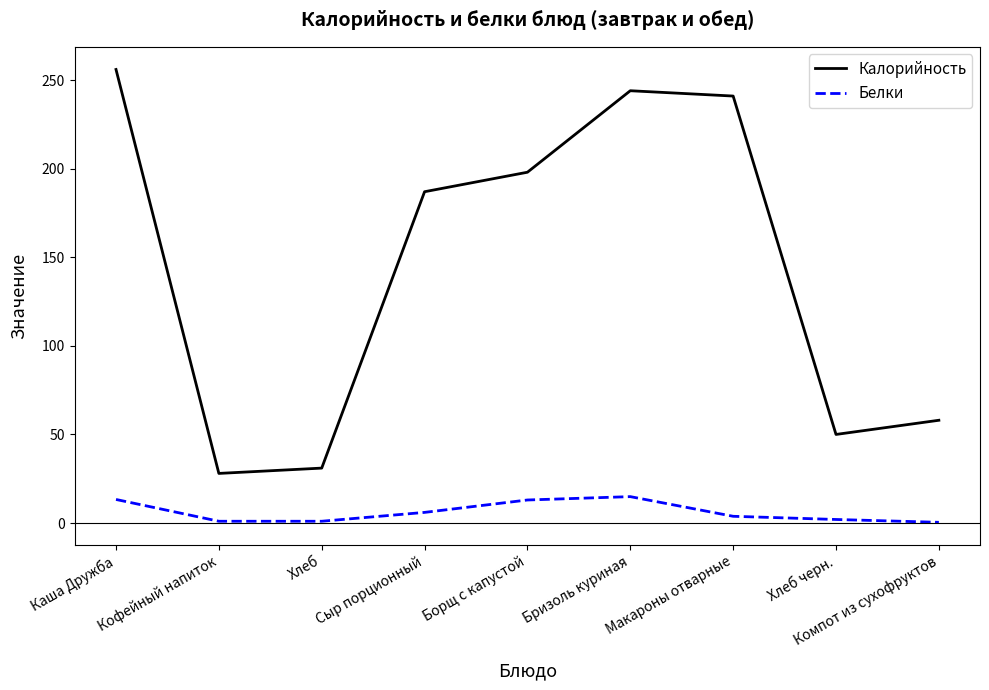

Is this an area chart (filled region under the line)?

No